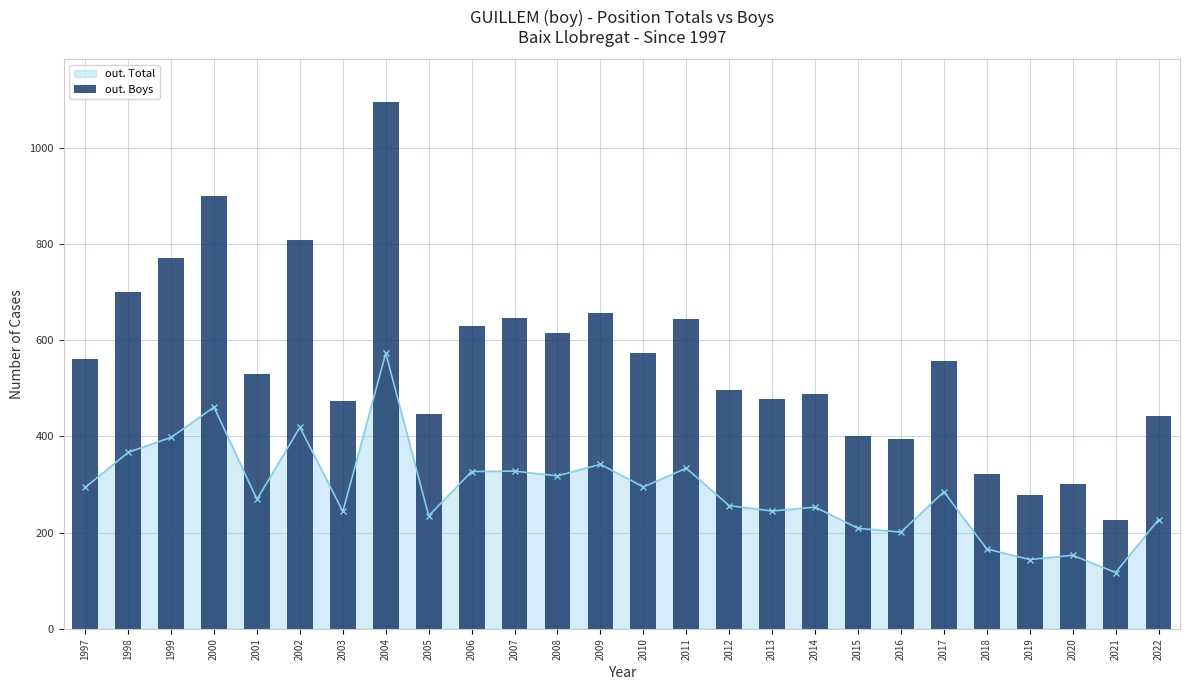

What is the value of the out. Boys bar at the 7th from the left?

473